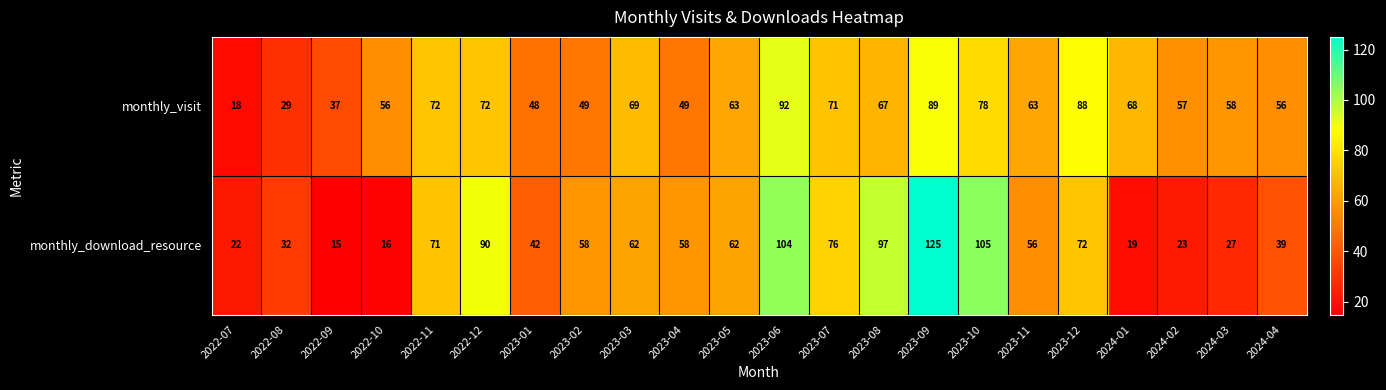

At 2023-06, list the series in order from largest to smallest.

monthly_download_resource, monthly_visit